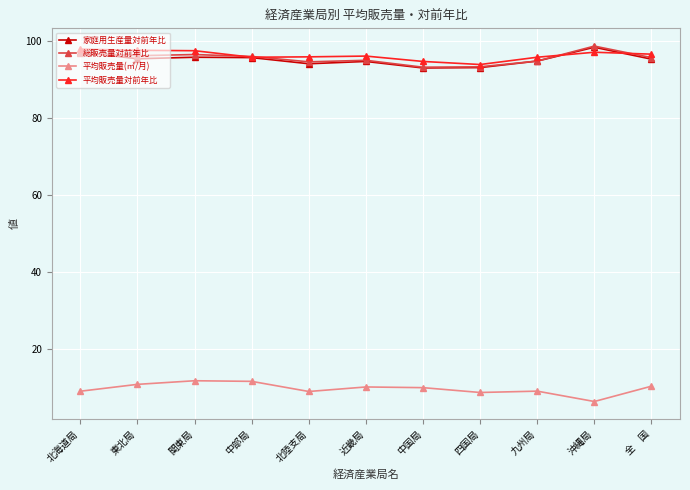

True or false: 総販売量対前年比 and 平均販売量(㎥/月) cross at least once.

False